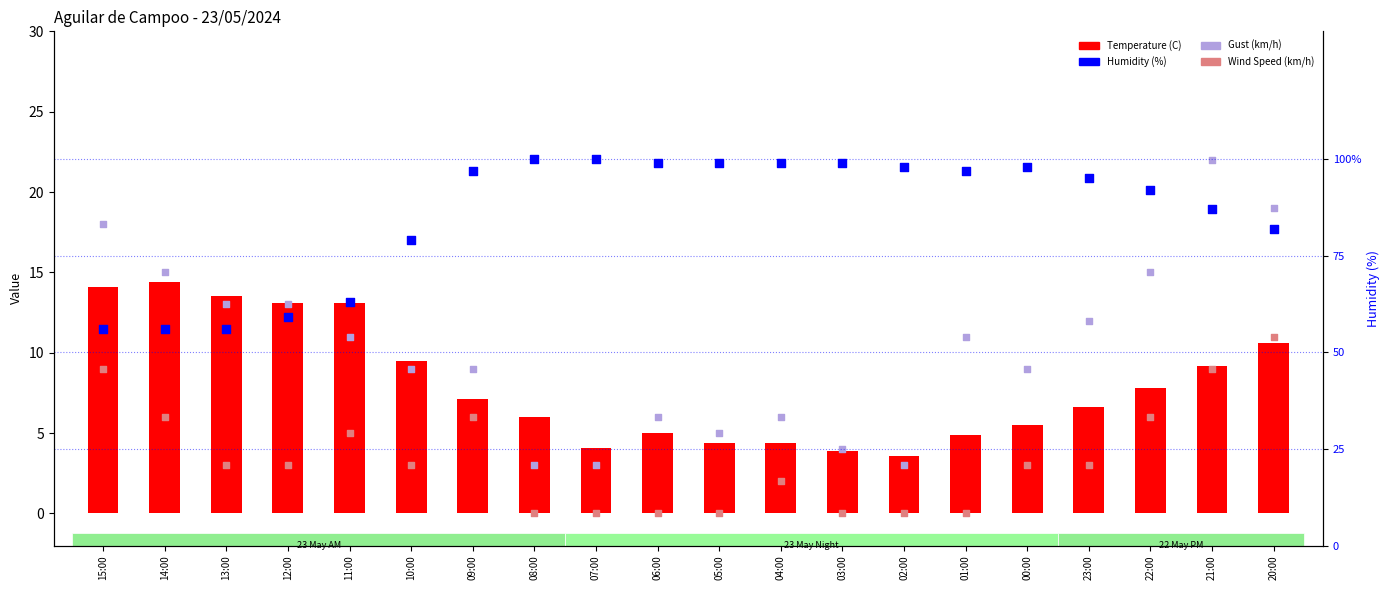

Which series has the widest spread of Y values?

Humidity (%)